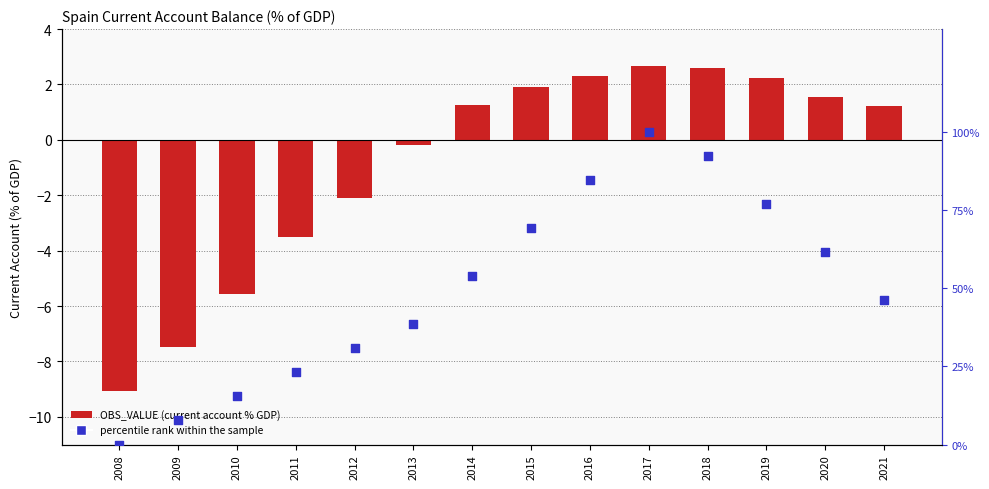

Which series reaches the maximum Y coordinate?

percentile rank within the sample